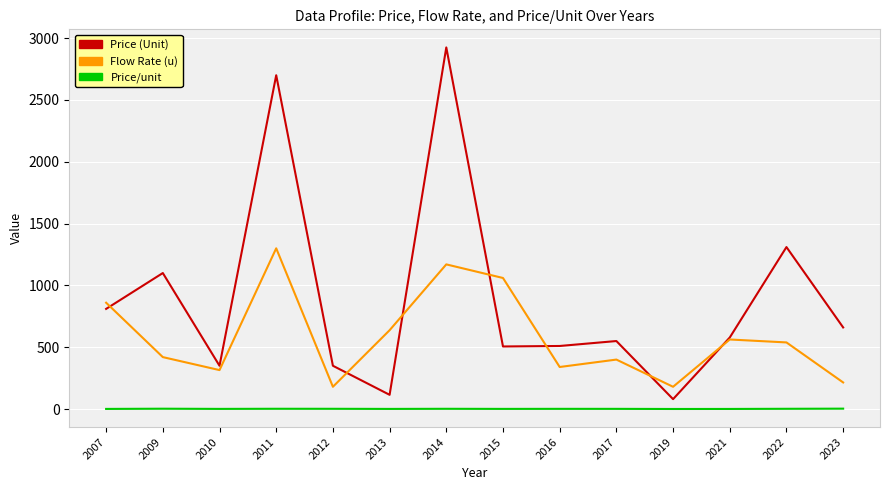

How many values in the Flow Rate (u) series exceed 538?

7